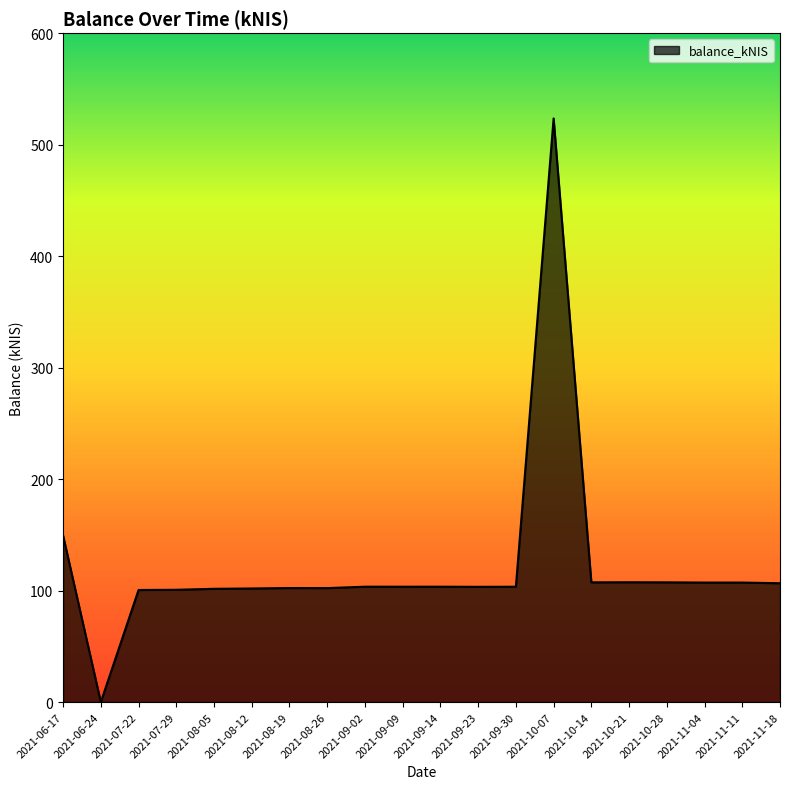

What is the sum of all values?

2442.8